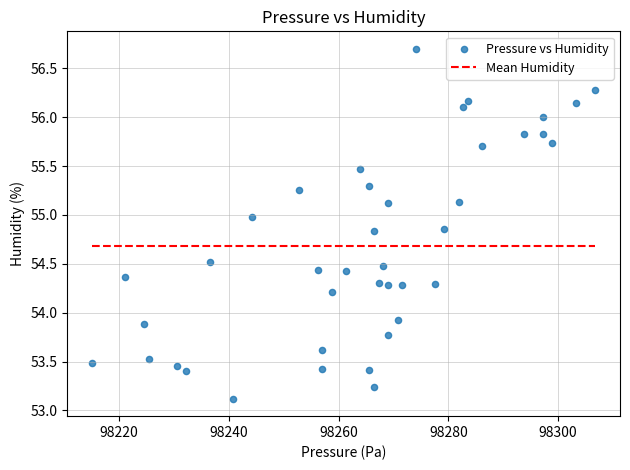

What is the range of Y values (max minus min)?

3.6